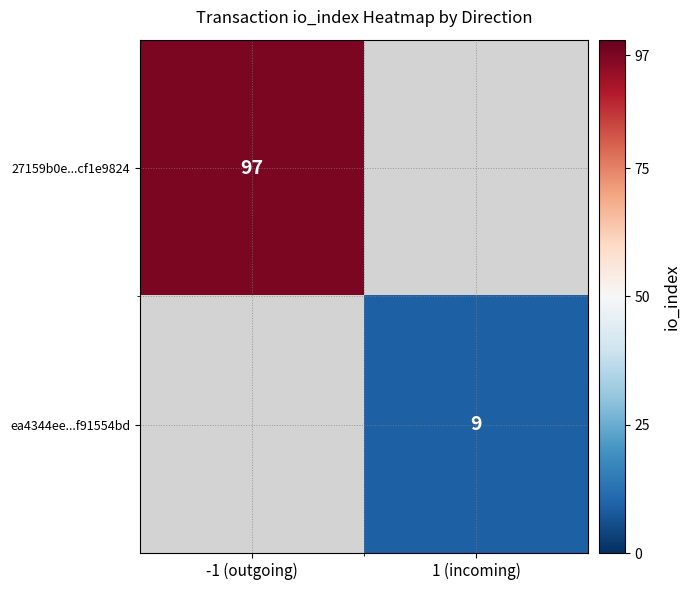

The value of ea4344ee...f91554bd at 1 (incoming) is 14. True or false?

False